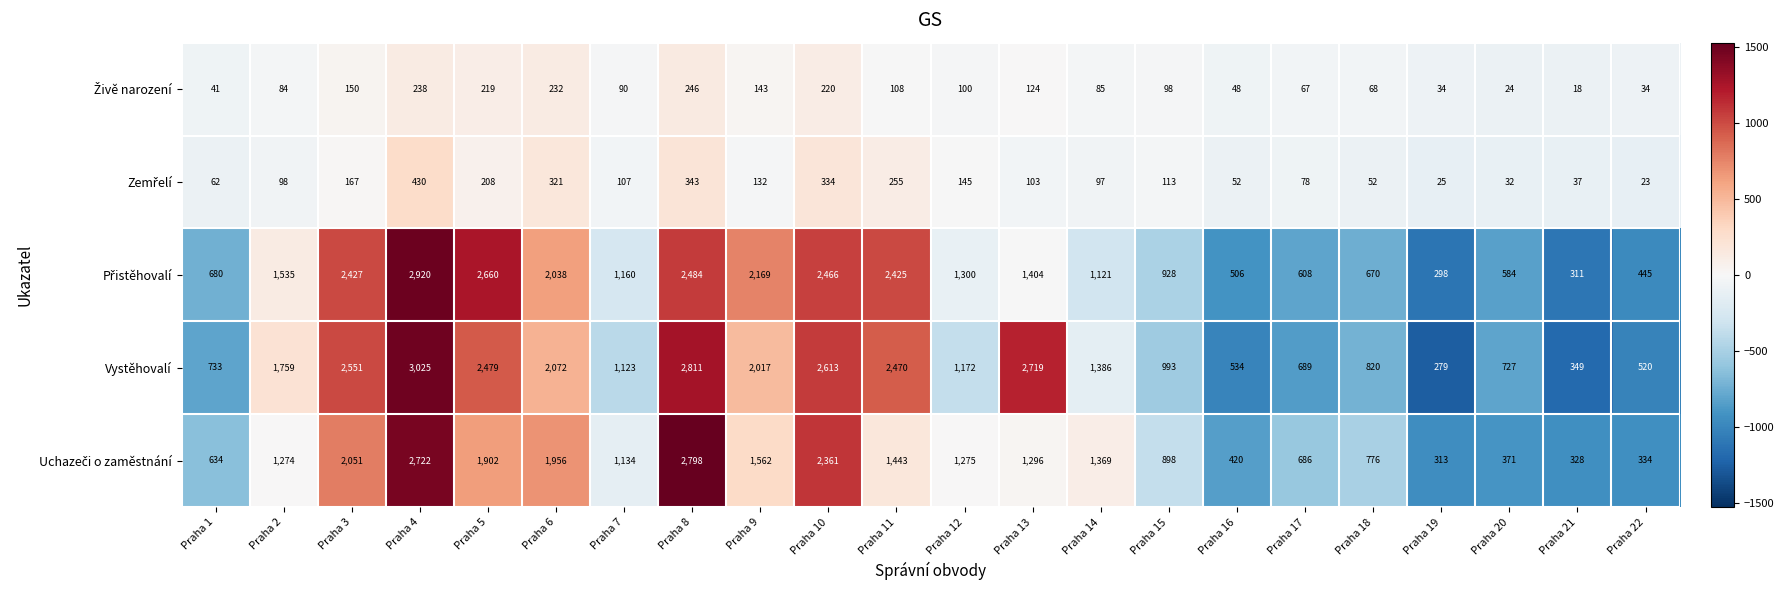

What is the difference between the highest and lowest values at Praha 2?

1675